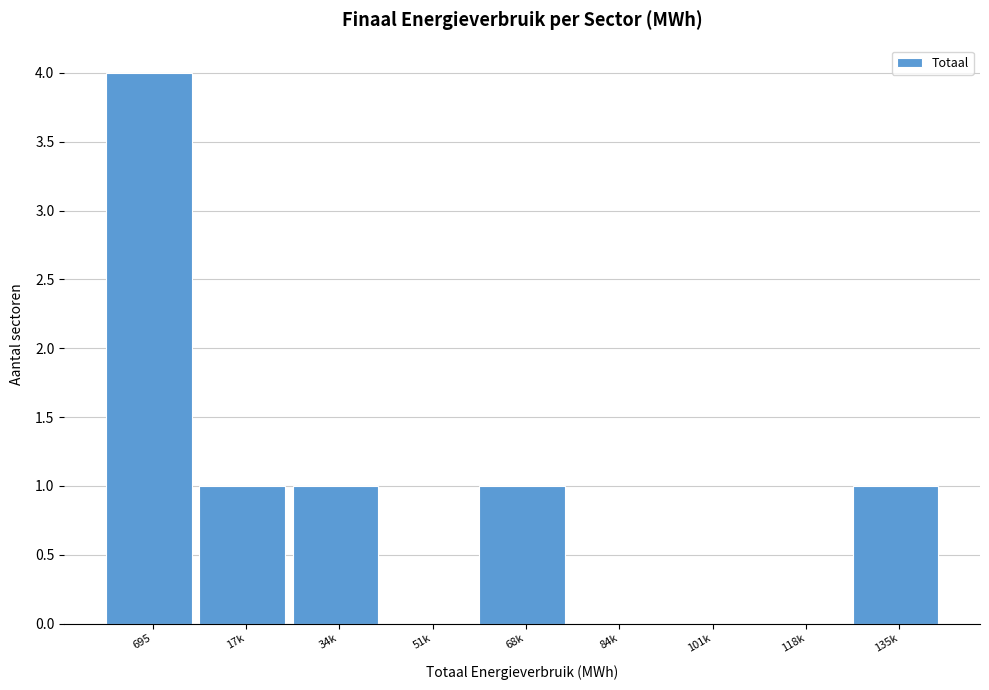

Reading left to right, transcribe all the data shown in this chart.

695=4	17k=1	34k=1	51k=0	68k=1	84k=0	101k=0	118k=0	135k=1